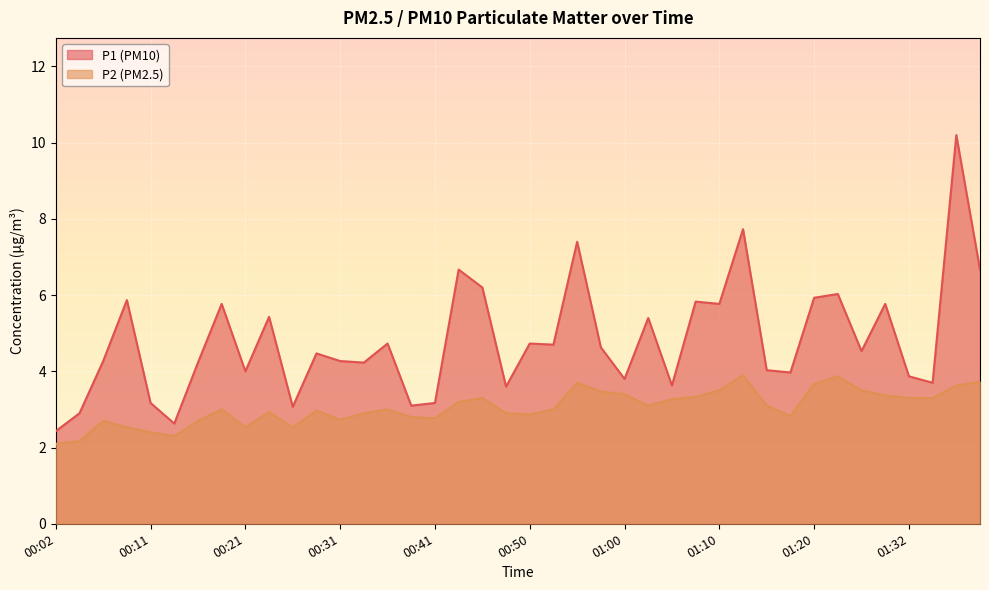

True or false: P1 and P2 cross at least once.

False